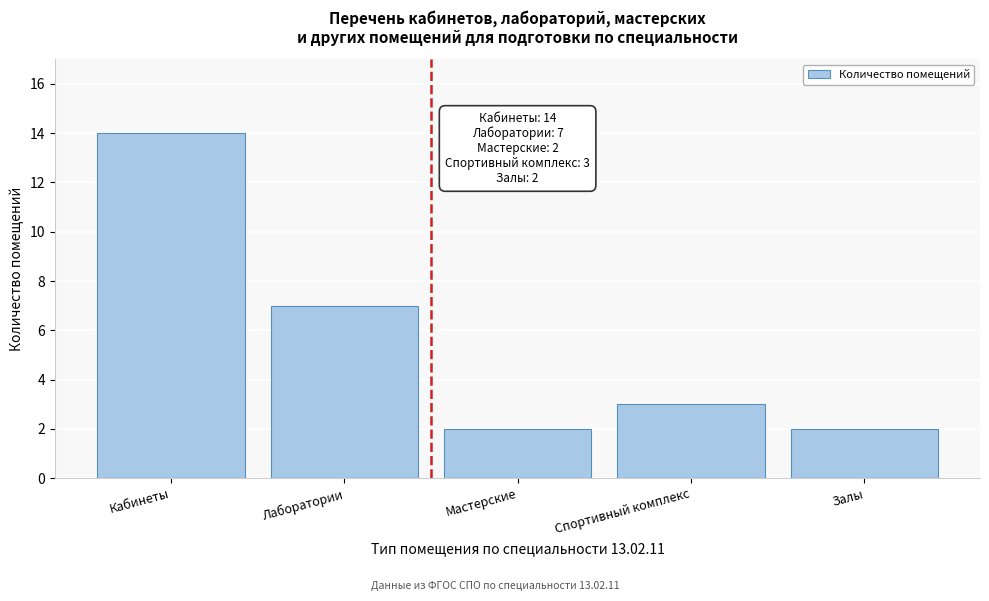

Reading left to right, what are all the values shown in this chart?

14	7	2	3	2